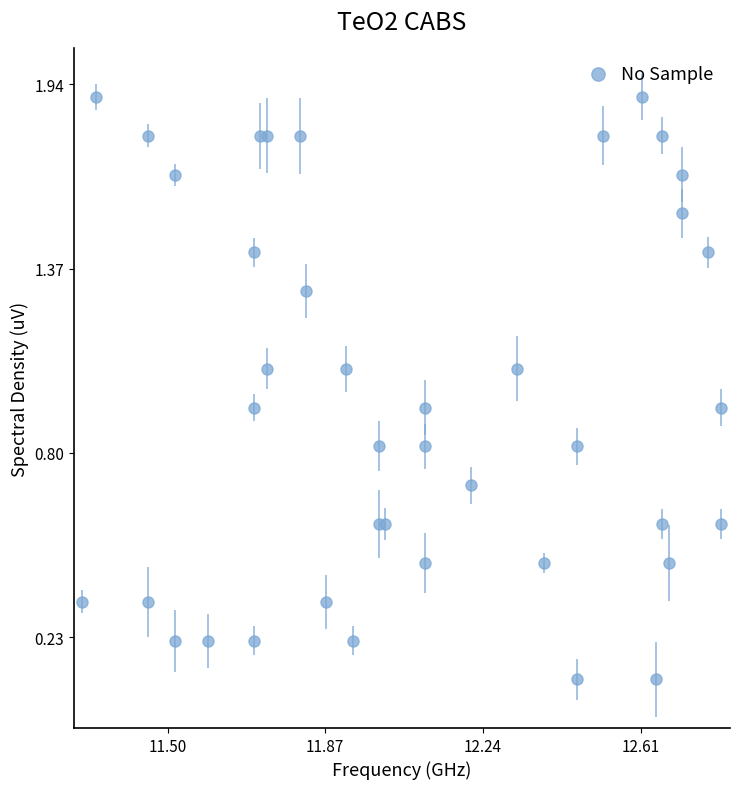

What is the range of Y values (max minus min)?

1.8